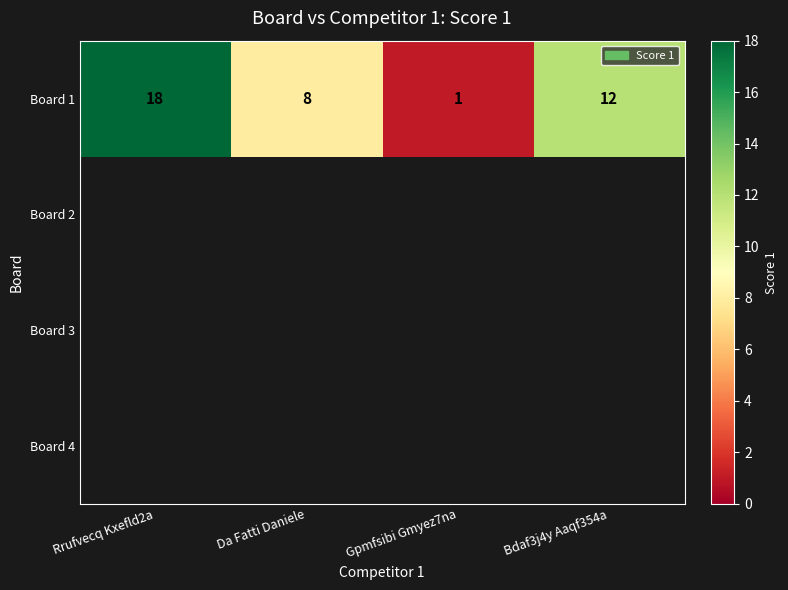

Which category has the highest value in the Board 1 series?

Rrufvecq Kxefld2a